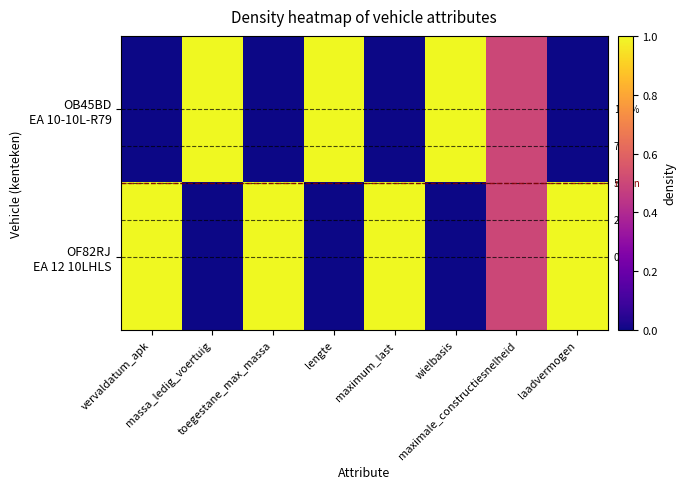

Rank the categories by OB45BD EA 10-10L-R79 value from lowest to highest.

vervaldatum_apk, toegestane_max_massa, maximum_last, laadvermogen, maximale_constructiesnelheid, massa_ledig_voertuig, lengte, wielbasis